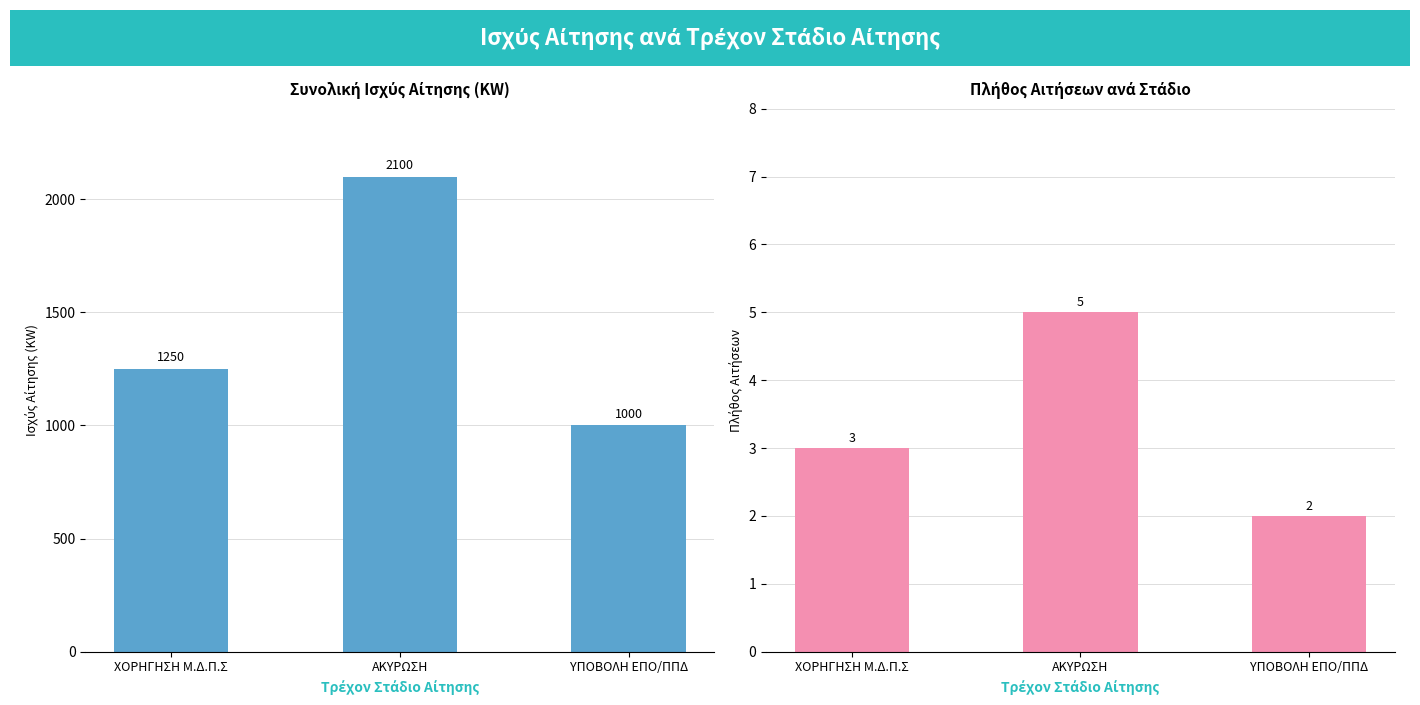

What is the maximum value for Πλήθος Αιτήσεων?

5